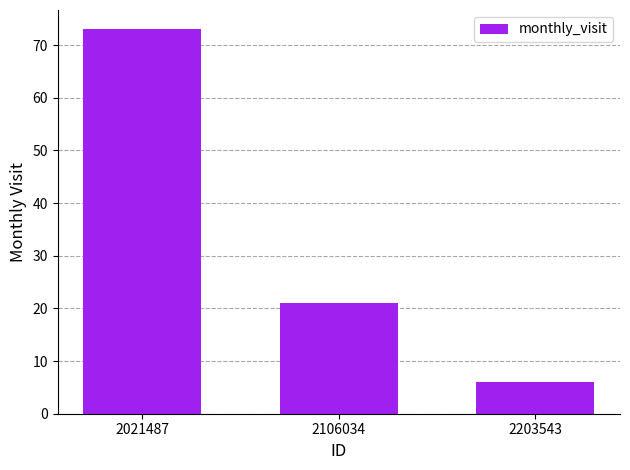

Count the values in the range 6 to 73.

3